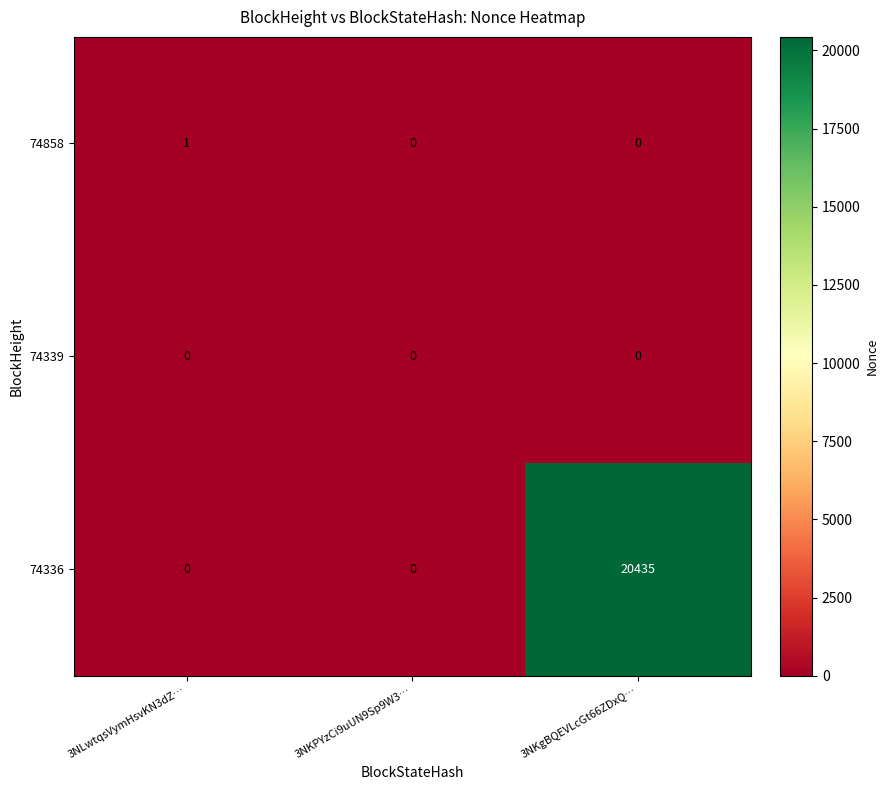

True or false: 74336 has a value of 12782 at 3NKgBQEVLcGt66ZDxQ….

False